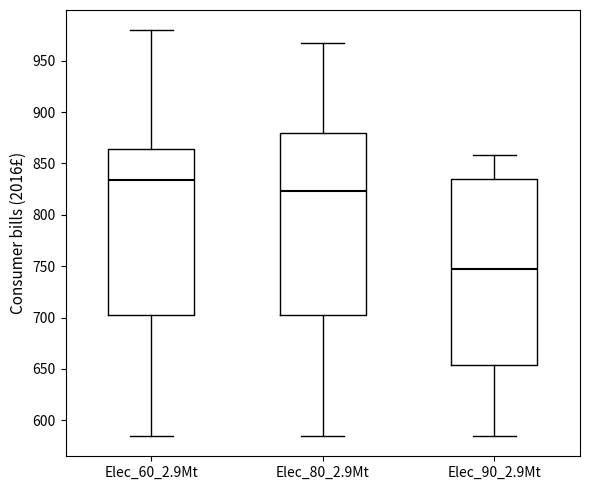

Which box's median line is the lowest?

Elec_90_2.9Mt